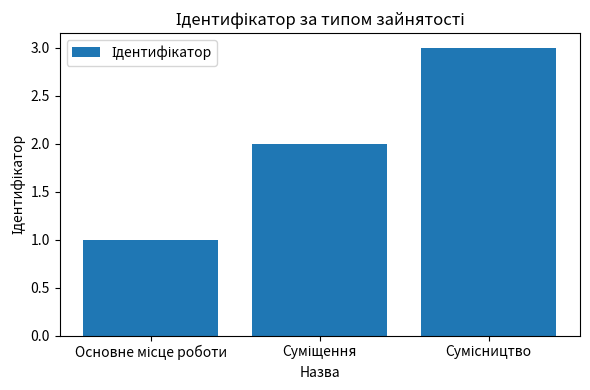

What is the value of the 2nd bar from the left?

2